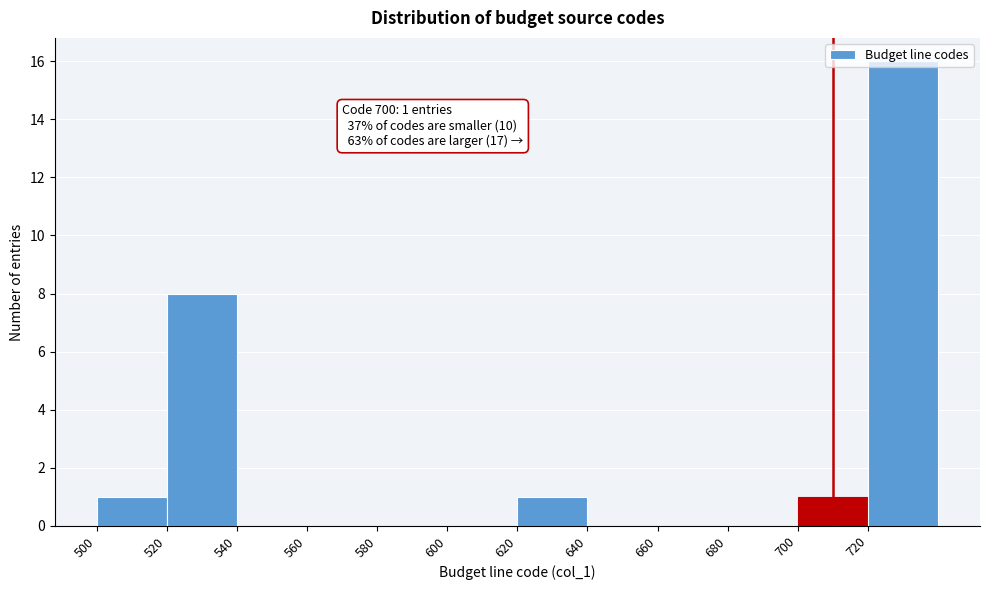

Which label corresponds to the largest value in the chart?

720